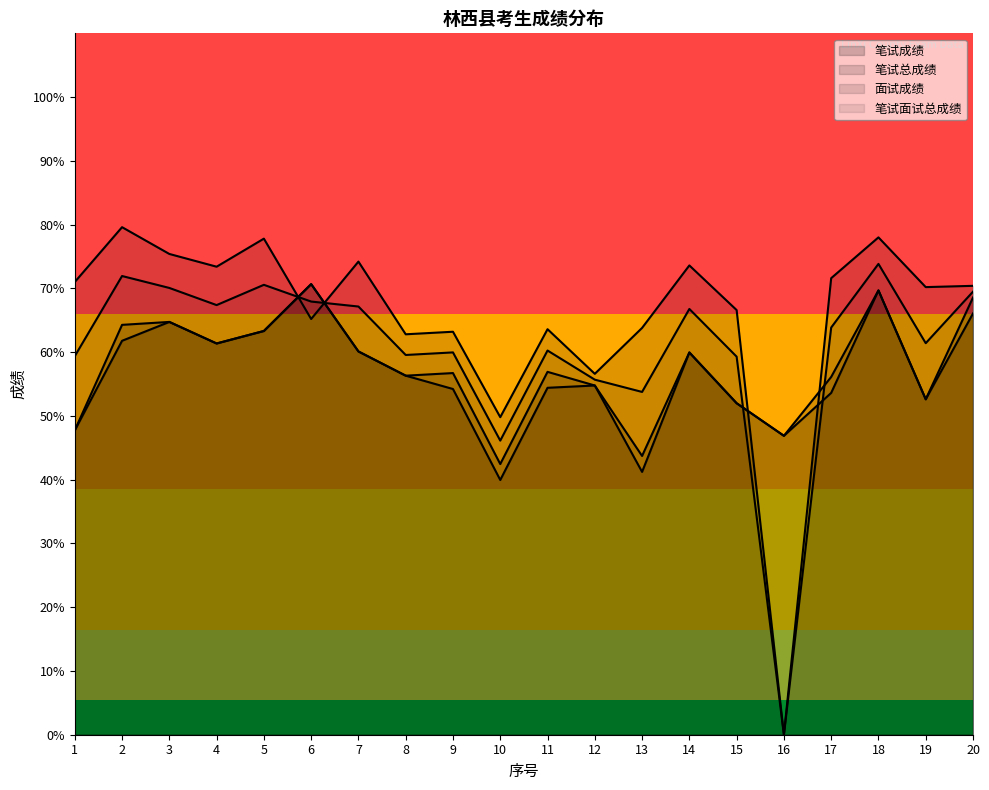

At which label does 笔试面试总成绩 reach its peak?

18